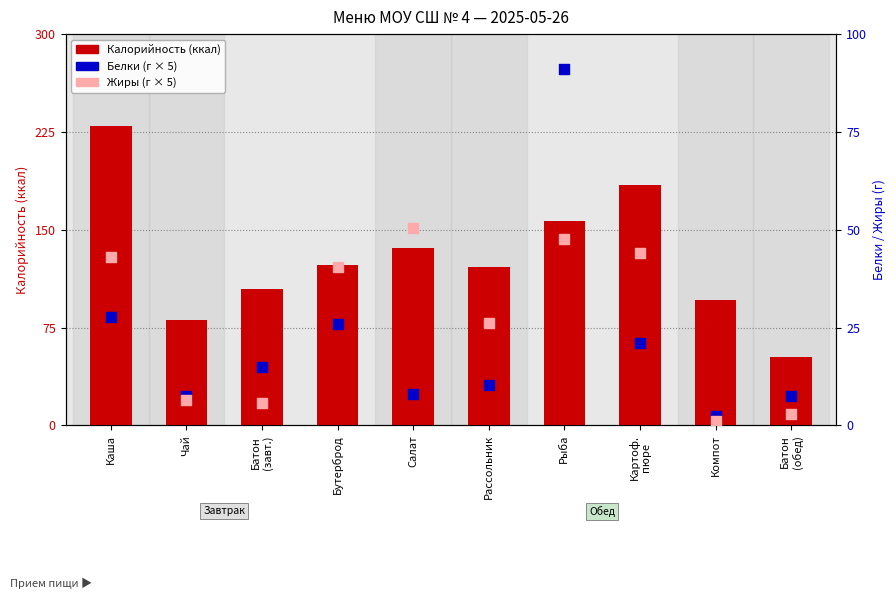

What are all the series names shown in the legend?

Калорийность, Белки, Жиры